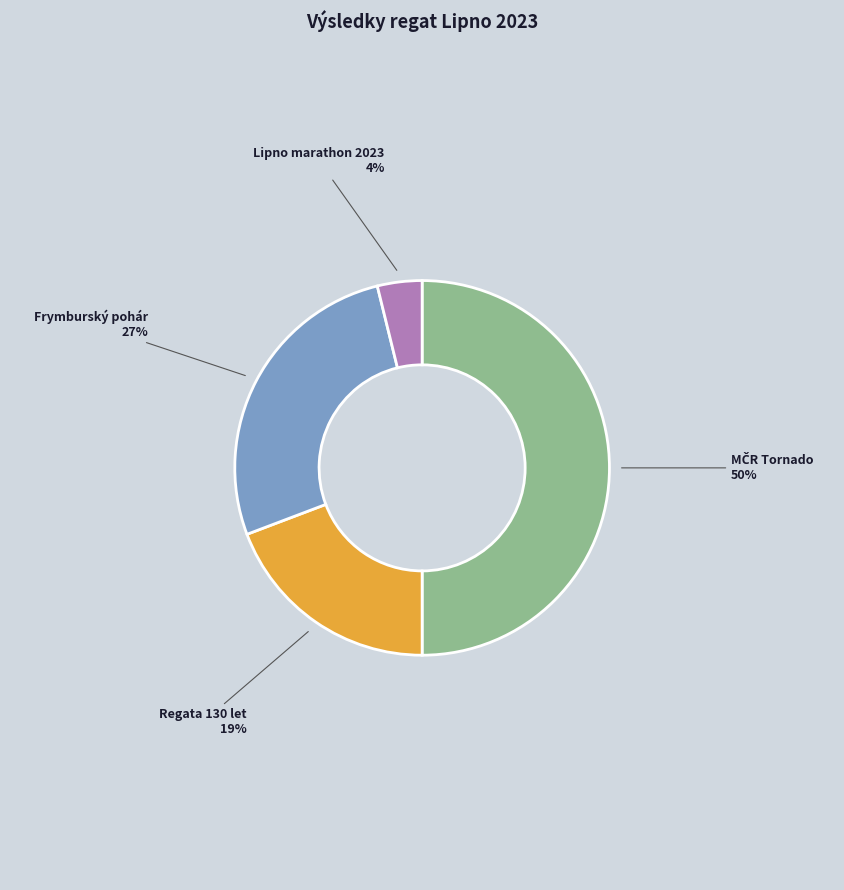

What is the smallest slice in the pie chart?

Lipno marathon 2023